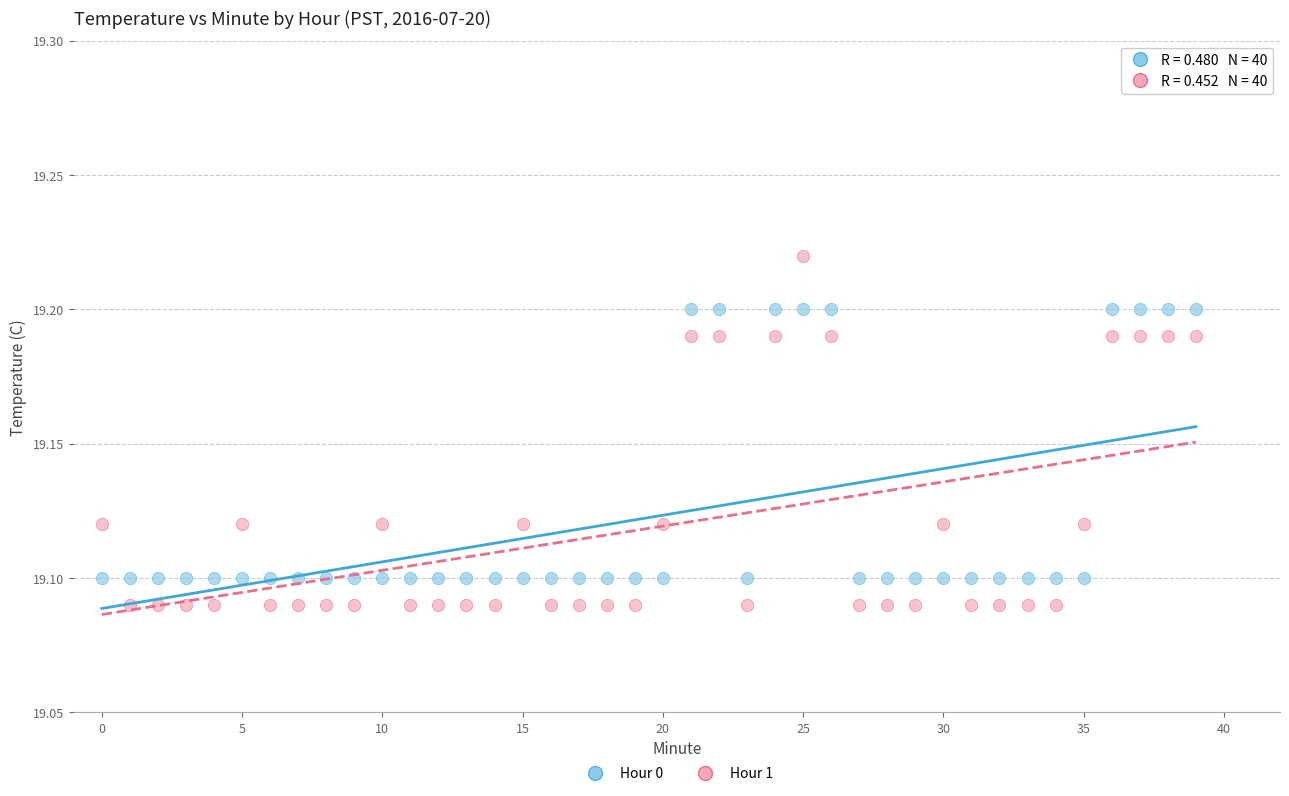

What are all the series names shown in the legend?

Hour 0, Hour 1